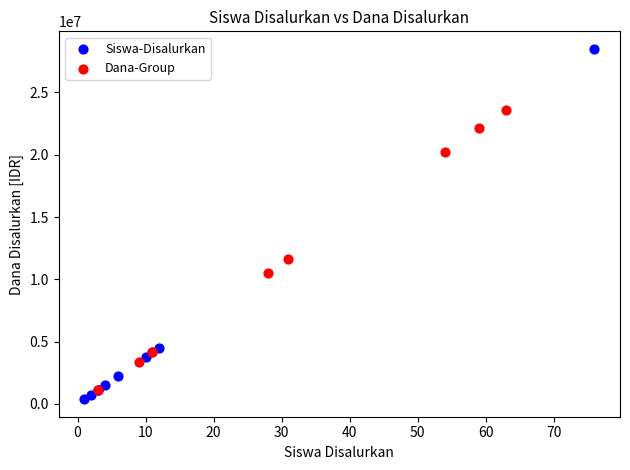

Which series has the widest spread of Y values?

Siswa-Disalurkan